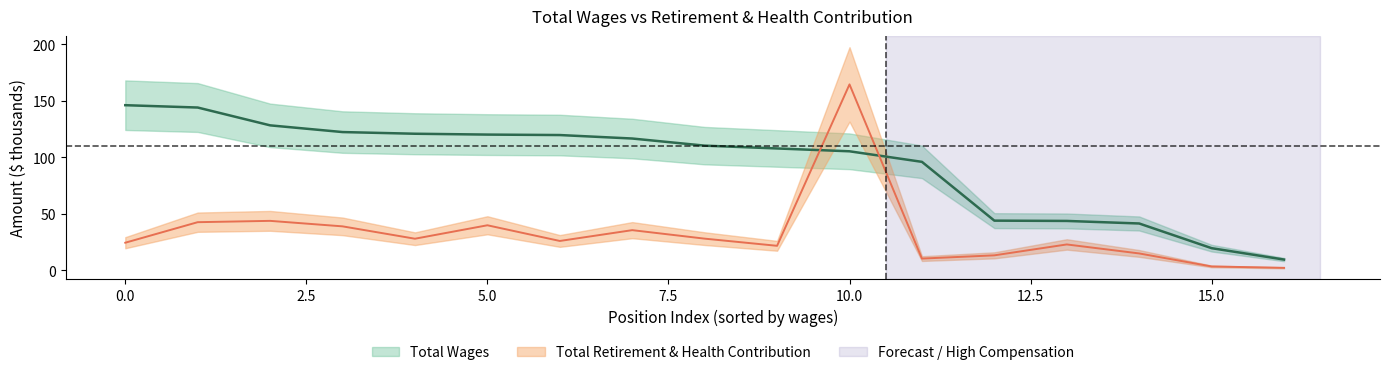

Is this an area chart (filled region under the line)?

No